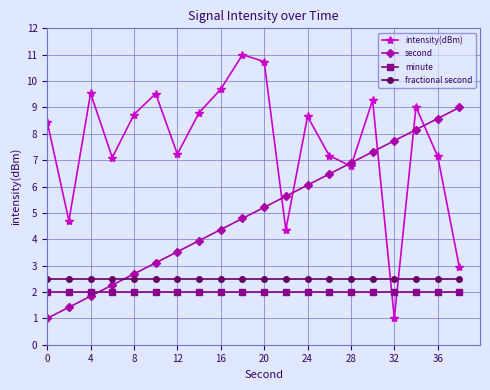

What are all the series names shown in the legend?

intensity(dBm), second, minute, fractional second